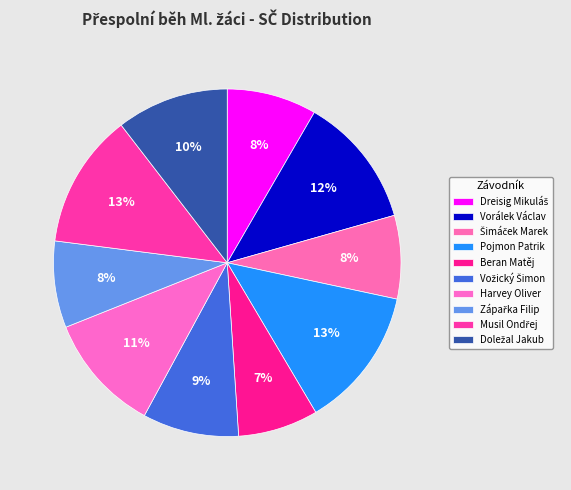

To the nearest percent, what portion does Zápařka Filip represent?

8%